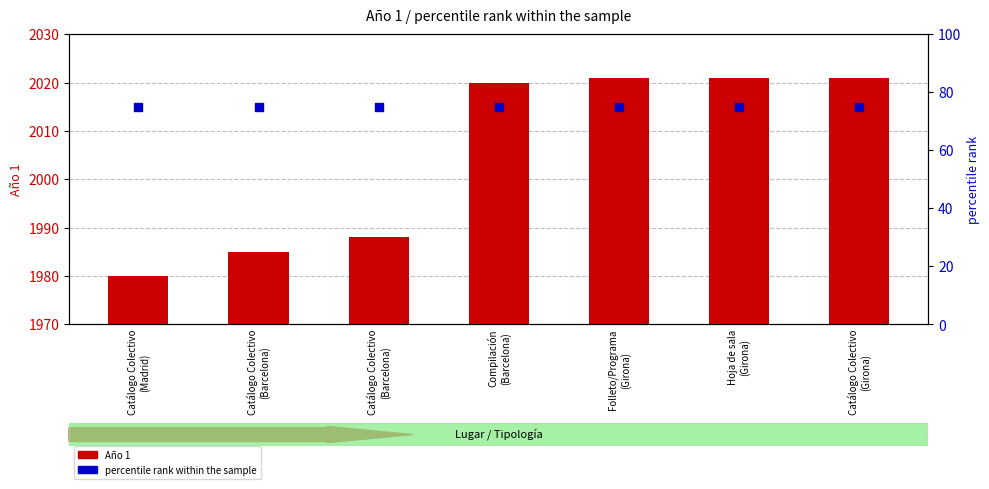

What are all the series names shown in the legend?

Año 1, percentile rank within the sample